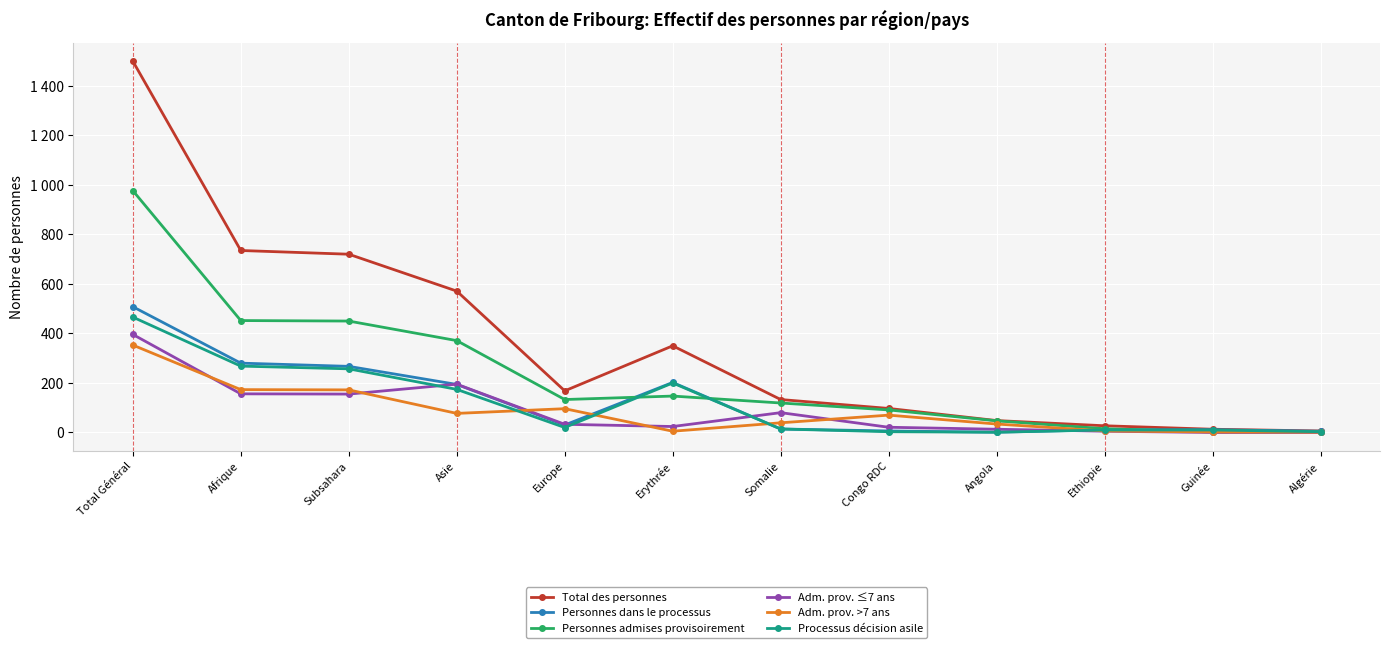

What are all the series names shown in the legend?

Total des personnes, Personnes dans le processus, Personnes admises provisoirement, Adm. prov. ≤7 ans, Adm. prov. >7 ans, Processus décision asile